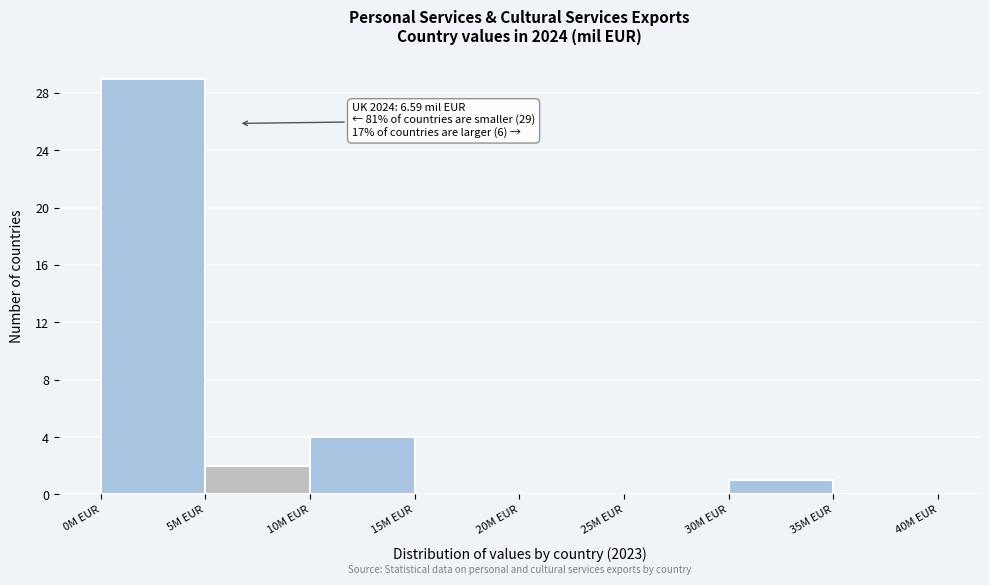

Over which range of the x-axis is the bar tallest?

0 to 5